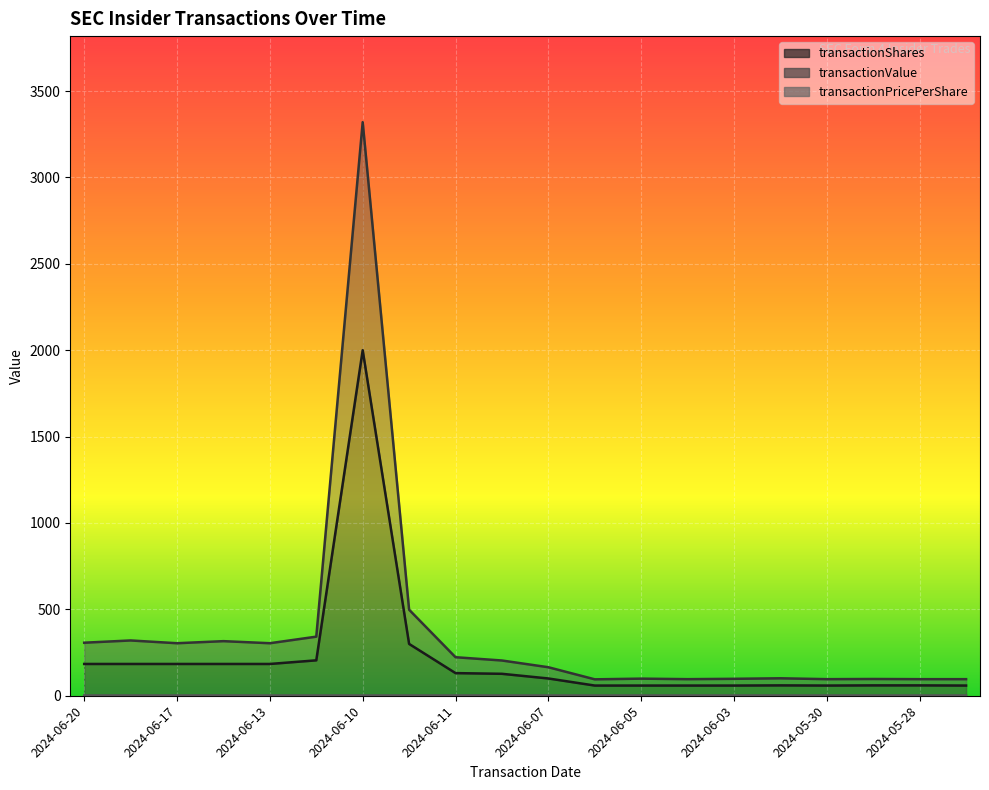

Count the number of categories in the chart.

20